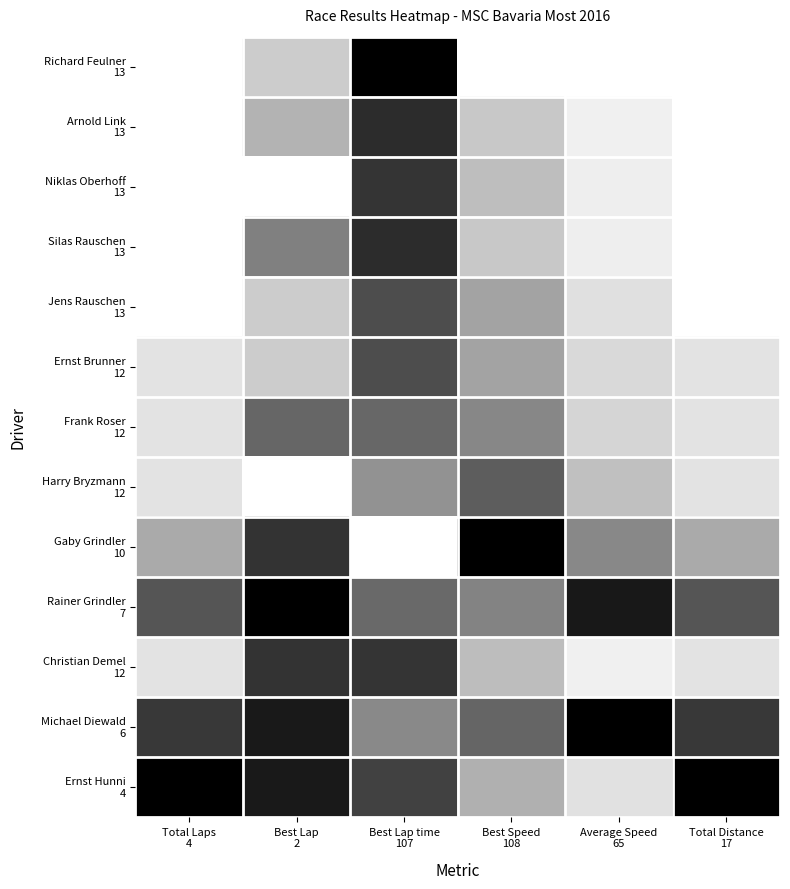

At which category does the chart reach its peak across all series?

Total Laps
4